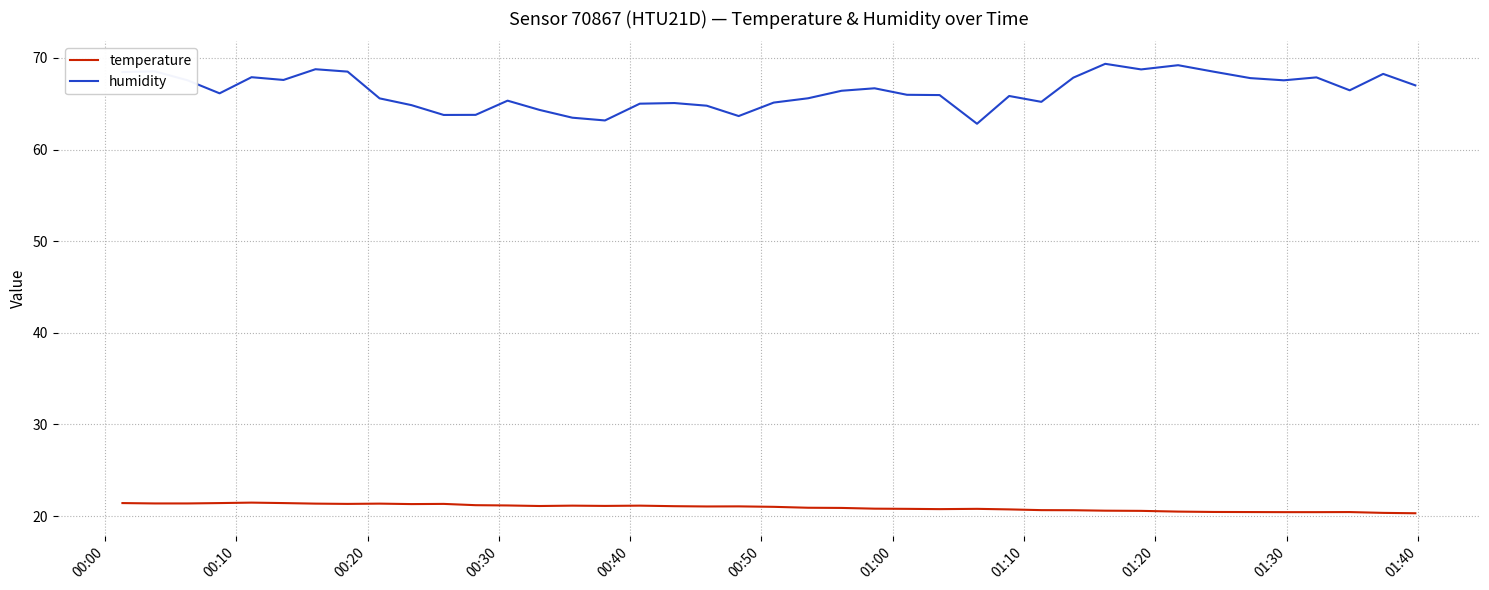

What is the difference between the maximum and minimum values in the humidity series?

6.5